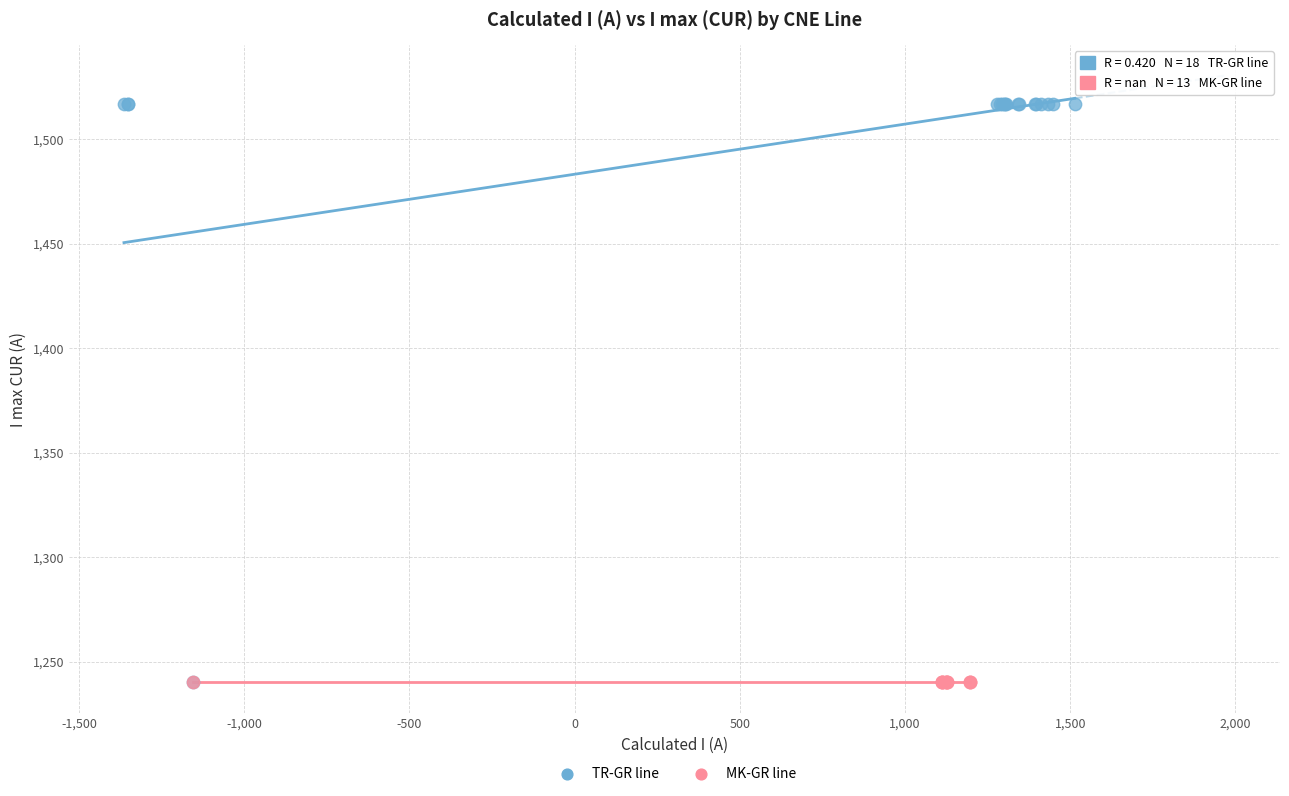

Which series reaches the maximum Y coordinate?

TR-GR line